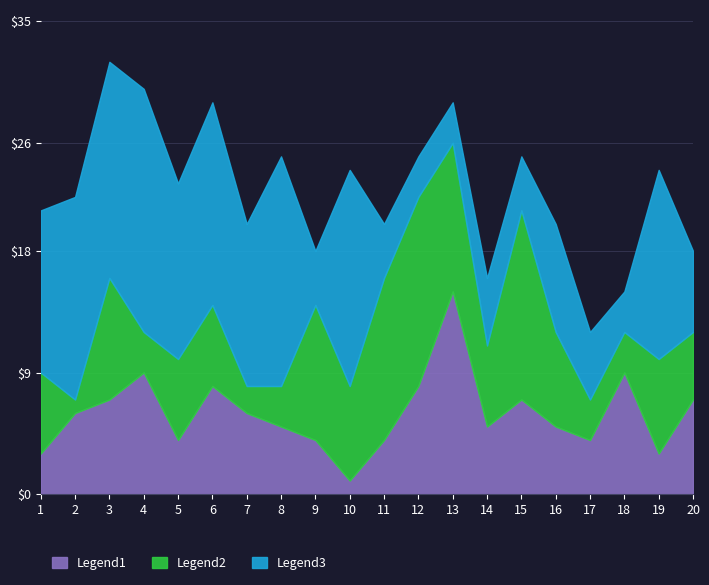

Reading left to right, transcribe all the data shown in this chart.

Legend1: 1=3	2=6	3=7	4=9	5=4	6=8	7=6	8=5	9=4	10=1	11=4	12=8	13=15	14=5	15=7	16=5	17=4	18=9	19=3	20=7
Legend2: 1=6	2=1	3=9	4=3	5=6	6=6	7=2	8=3	9=10	10=7	11=12	12=14	13=11	14=6	15=14	16=7	17=3	18=3	19=7	20=5
Legend3: 1=12	2=15	3=16	4=18	5=13	6=15	7=12	8=17	9=4	10=16	11=4	12=3	13=3	14=5	15=4	16=8	17=5	18=3	19=14	20=6